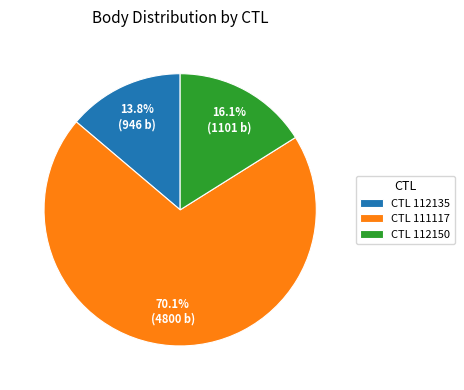

Is there any slice that represents more than half of the pie?

Yes